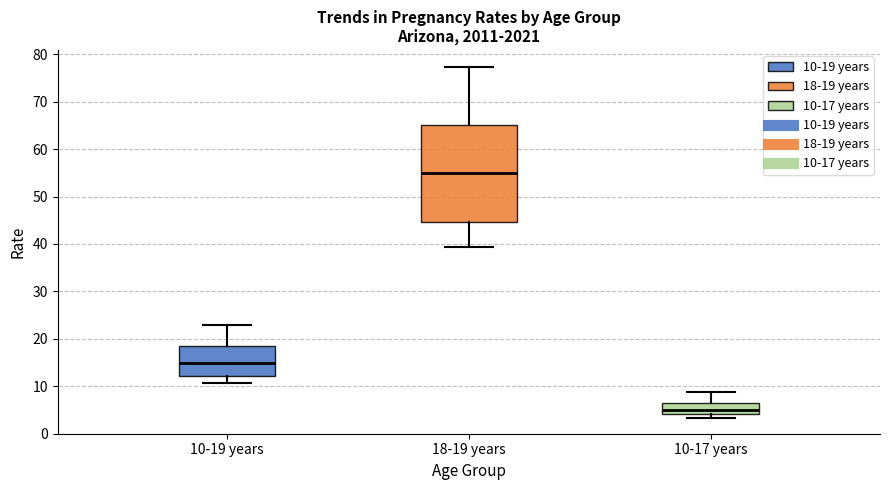

Reading left to right, transcribe this box plot: for each box, give where its median line is, the range the box spans, and where its two whiskers end, as read against the y-axis. The values are not printed on the chart, so give them approximately, as read against the axis.

10-19 years: median 15, box 12 to 19, whiskers 11 to 23
18-19 years: median 55, box 45 to 65, whiskers 39 to 77
10-17 years: median 5, box 4 to 7, whiskers 3 to 9